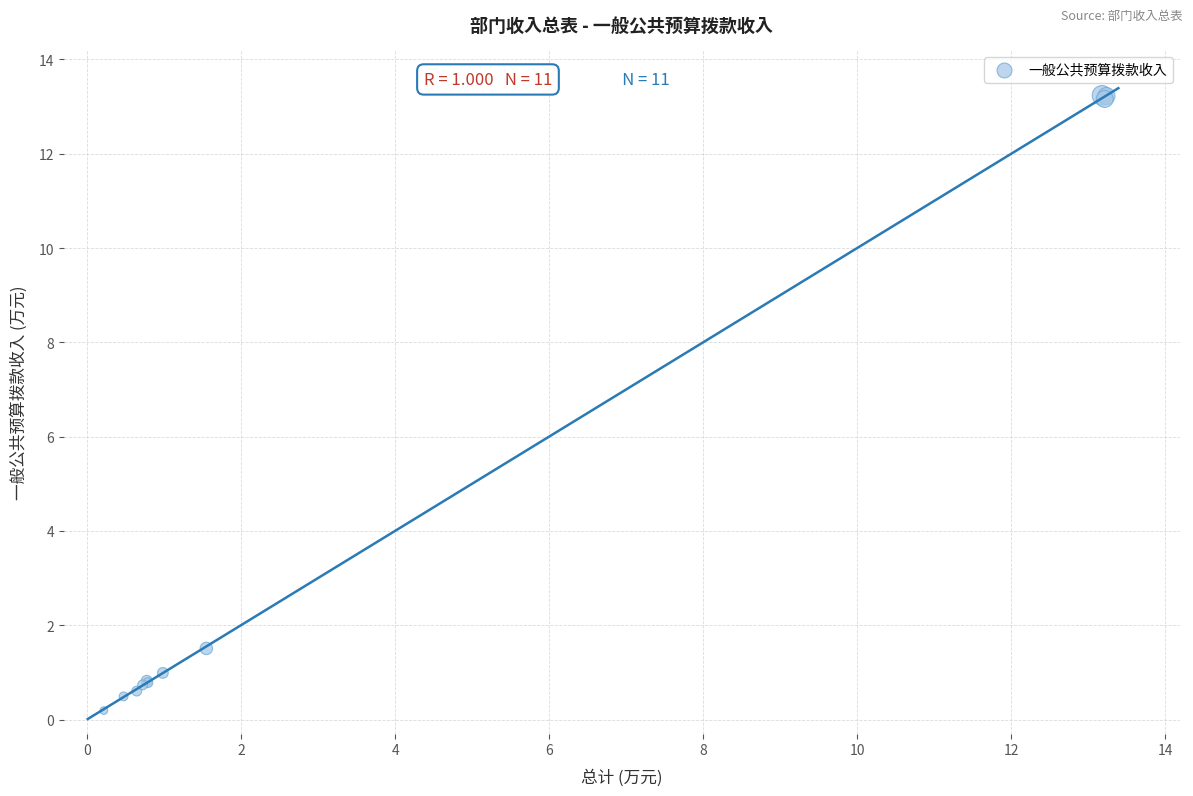

What Y value in the scatter plot is closest to 6?

1.5